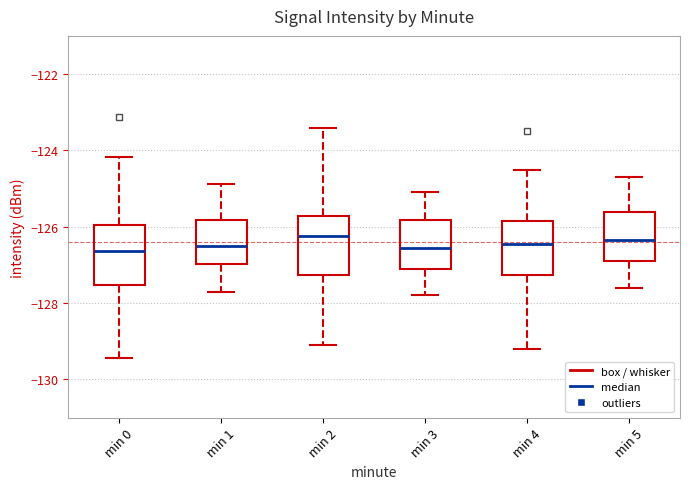

Reading left to right, read every box against the y-axis: the position of its median line, the range the box covers, and the ends of its whiskers. The values are not printed on the chart, so give them approximately, as read against the axis.

min 0: median -126.6, box -127.6 to -126.0, whiskers -129.4 to -124.2
min 1: median -126.6, box -127.0 to -125.8, whiskers -127.8 to -124.8
min 2: median -126.2, box -127.2 to -125.8, whiskers -129.0 to -123.4
min 3: median -126.6, box -127.0 to -125.8, whiskers -127.8 to -125.0
min 4: median -126.4, box -127.2 to -125.8, whiskers -129.2 to -124.4
min 5: median -126.4, box -126.8 to -125.6, whiskers -127.6 to -124.6